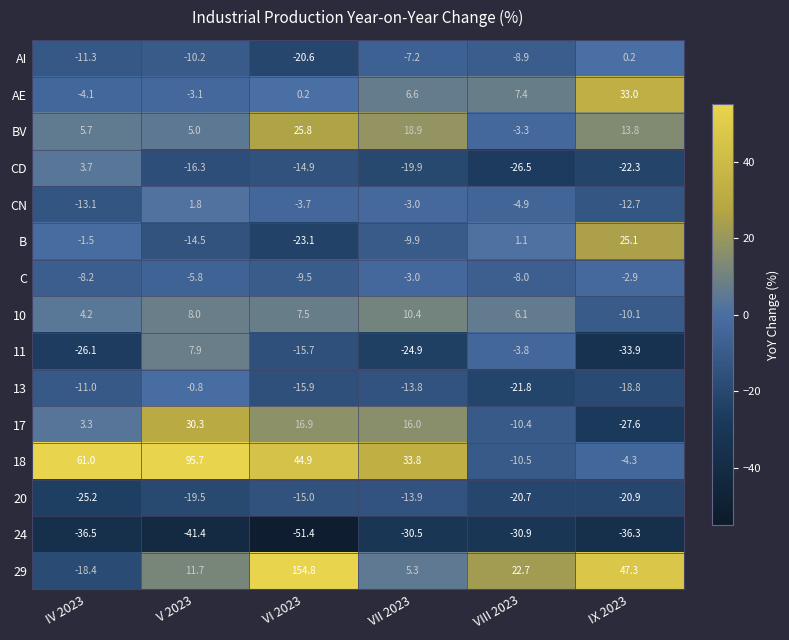

Which category has the highest value in the 13 series?

V 2023